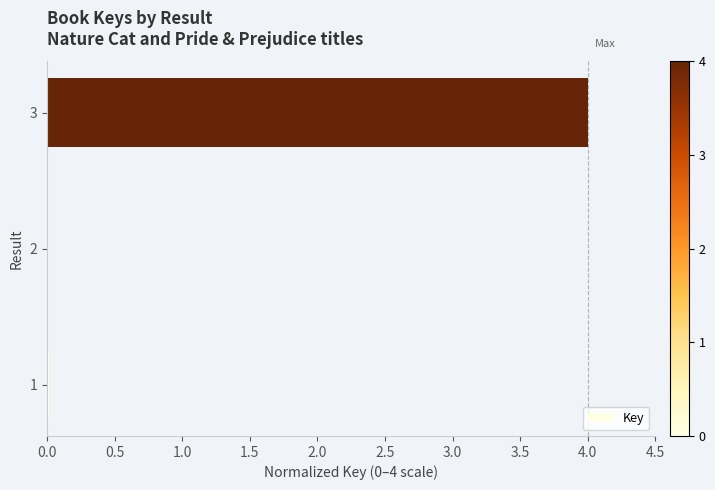

The value at 1 is 0.0. True or false?

True